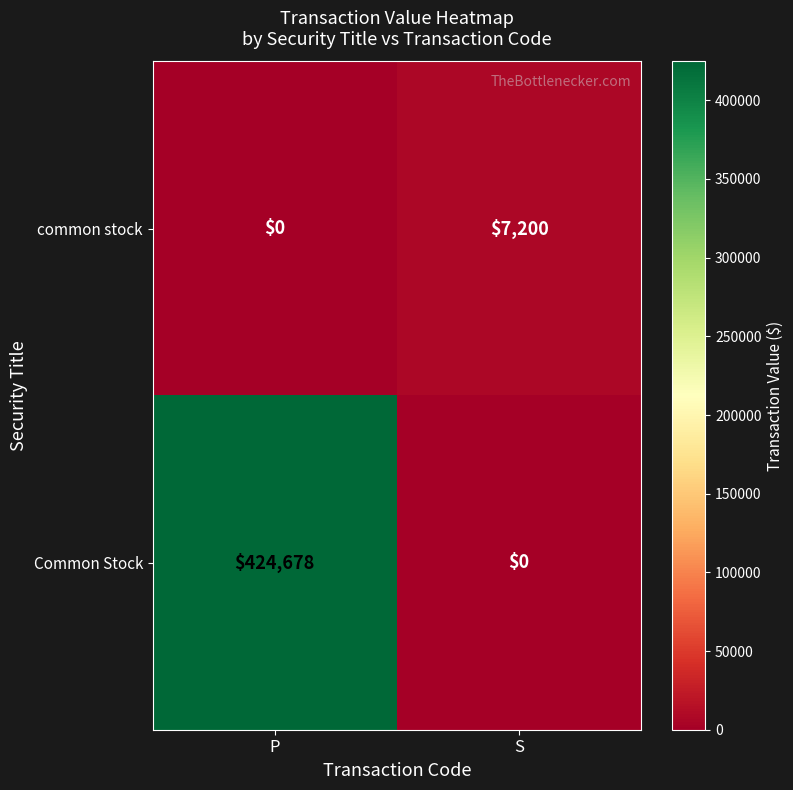

What is the approximate value of common stock at S, to the nearest 50?

7200